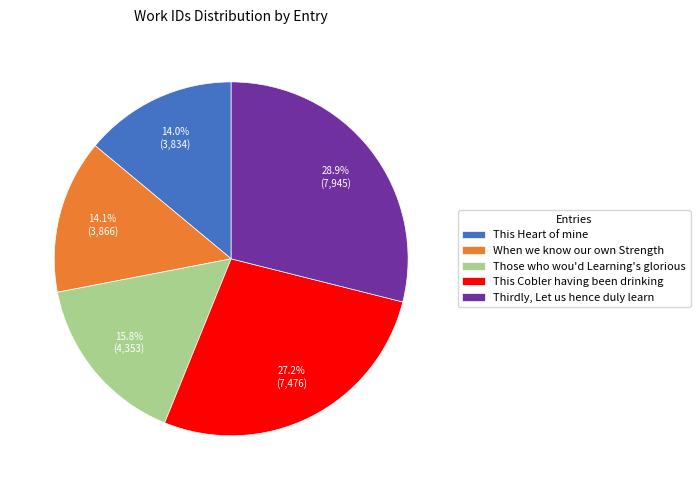

Is it true that Those who wou'd Learning's glorious is 25% of the pie?

False